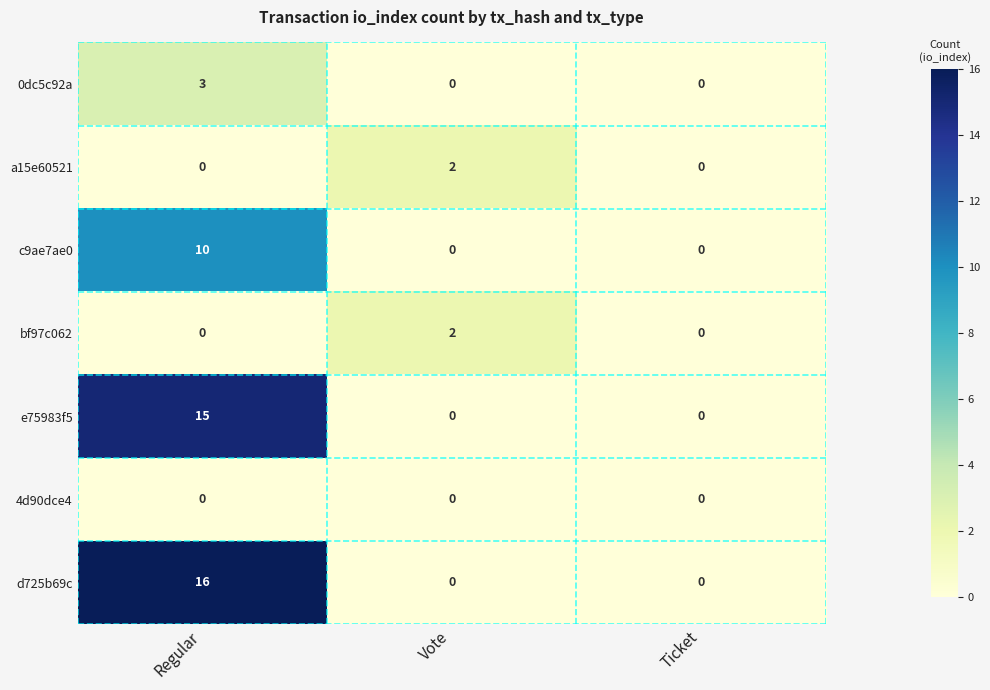

Which series has the largest range (max minus min)?

d725b69c